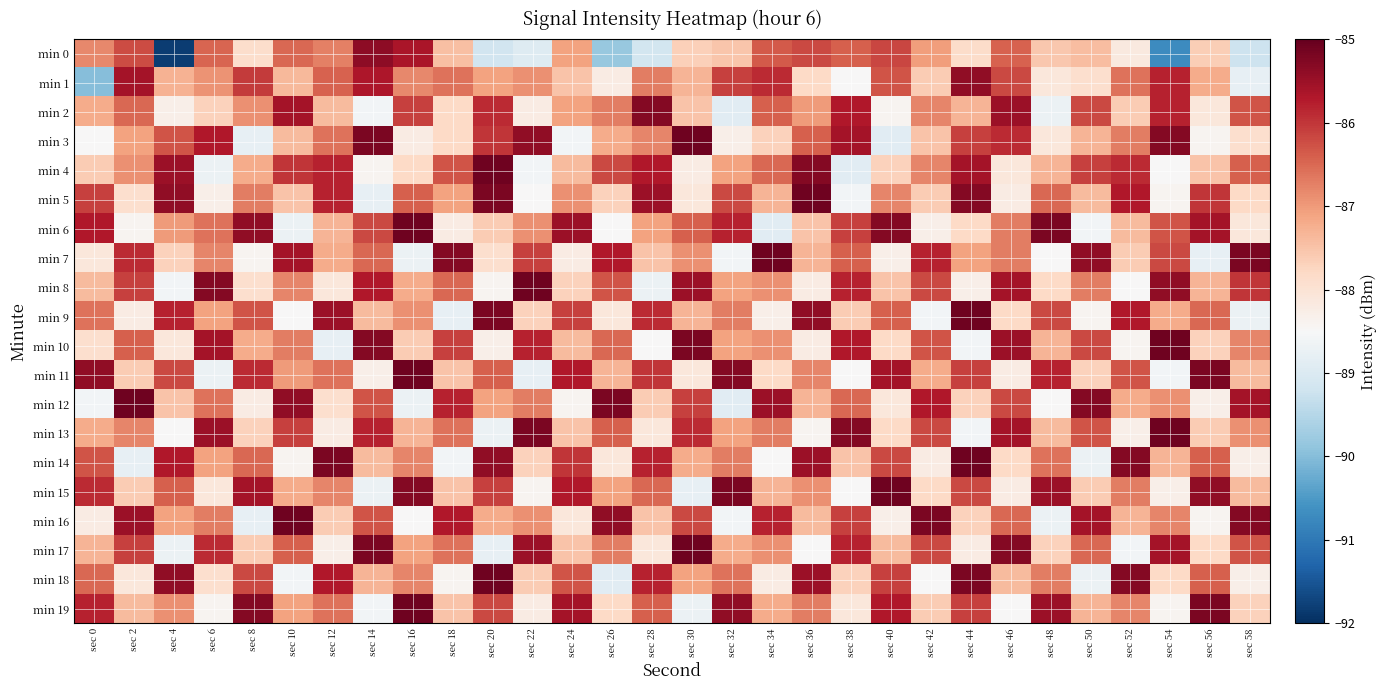

Reading left to right, extract all data points from this chart.

min 0: sec 0=-86.8	sec 2=-86.2	sec 4=-91.8	sec 6=-86.5	sec 8=-87.9	sec 10=-86.5	sec 12=-86.7	sec 14=-85.4	sec 16=-85.6	sec 18=-87.5	sec 20=-89.2	sec 22=-88.9	sec 24=-87.1	sec 26=-89.8	sec 28=-89.1	sec 30=-87.7	sec 32=-87.5	sec 34=-86.4	sec 36=-86.2	sec 38=-86.4	sec 40=-86.1	sec 42=-87.0	sec 44=-87.9	sec 46=-86.4	sec 48=-87.6	sec 50=-87.4	sec 52=-88.1	sec 54=-90.7	sec 56=-87.6	sec 58=-89.2
min 1: sec 0=-90.0	sec 2=-85.6	sec 4=-87.3	sec 6=-86.9	sec 8=-86.1	sec 10=-87.4	sec 12=-86.4	sec 14=-85.7	sec 16=-86.8	sec 18=-86.6	sec 20=-87.1	sec 22=-86.9	sec 24=-87.5	sec 26=-88.2	sec 28=-86.7	sec 30=-87.3	sec 32=-86.1	sec 34=-85.9	sec 36=-87.8	sec 38=-88.5	sec 40=-86.3	sec 42=-87.6	sec 44=-85.4	sec 46=-86.2	sec 48=-88.1	sec 50=-87.9	sec 52=-86.6	sec 54=-85.8	sec 56=-87.2	sec 58=-88.8
min 2: sec 0=-87.2	sec 2=-86.5	sec 4=-88.3	sec 6=-87.7	sec 8=-86.9	sec 10=-85.6	sec 12=-87.4	sec 14=-88.6	sec 16=-86.1	sec 18=-87.8	sec 20=-85.9	sec 22=-88.2	sec 24=-87.1	sec 26=-86.7	sec 28=-85.3	sec 30=-87.5	sec 32=-88.9	sec 34=-86.4	sec 36=-87.0	sec 38=-85.7	sec 40=-88.4	sec 42=-86.8	sec 44=-87.3	sec 46=-85.5	sec 48=-88.7	sec 50=-86.2	sec 52=-87.6	sec 54=-85.8	sec 56=-88.1	sec 58=-86.3
min 3: sec 0=-88.5	sec 2=-87.1	sec 4=-86.3	sec 6=-85.7	sec 8=-88.8	sec 10=-87.4	sec 12=-86.6	sec 14=-85.2	sec 16=-88.2	sec 18=-87.8	sec 20=-86.0	sec 22=-85.4	sec 24=-88.6	sec 26=-87.2	sec 28=-86.8	sec 30=-85.1	sec 32=-88.3	sec 34=-87.7	sec 36=-86.4	sec 38=-85.6	sec 40=-88.9	sec 42=-87.5	sec 44=-86.1	sec 46=-85.9	sec 48=-88.1	sec 50=-87.3	sec 52=-86.7	sec 54=-85.3	sec 56=-88.4	sec 58=-87.9
min 4: sec 0=-87.6	sec 2=-86.9	sec 4=-85.5	sec 6=-88.7	sec 8=-87.2	sec 10=-86.0	sec 12=-85.8	sec 14=-88.4	sec 16=-87.8	sec 18=-86.3	sec 20=-85.1	sec 22=-88.6	sec 24=-87.4	sec 26=-86.2	sec 28=-85.7	sec 30=-88.2	sec 32=-87.1	sec 34=-86.5	sec 36=-85.3	sec 38=-88.9	sec 40=-87.7	sec 42=-86.8	sec 44=-85.6	sec 46=-88.1	sec 48=-87.3	sec 50=-86.1	sec 52=-85.9	sec 54=-88.5	sec 56=-87.5	sec 58=-86.4
min 5: sec 0=-86.1	sec 2=-87.9	sec 4=-85.4	sec 6=-88.3	sec 8=-86.7	sec 10=-87.5	sec 12=-85.8	sec 14=-88.8	sec 16=-86.4	sec 18=-87.1	sec 20=-85.2	sec 22=-88.5	sec 24=-86.9	sec 26=-87.7	sec 28=-85.5	sec 30=-88.1	sec 32=-86.2	sec 34=-87.3	sec 36=-85.1	sec 38=-88.6	sec 40=-86.8	sec 42=-87.6	sec 44=-85.3	sec 46=-88.2	sec 48=-86.5	sec 50=-87.4	sec 52=-85.7	sec 54=-88.4	sec 56=-86.0	sec 58=-87.8
min 6: sec 0=-85.7	sec 2=-88.4	sec 4=-87.0	sec 6=-86.6	sec 8=-85.4	sec 10=-88.7	sec 12=-87.3	sec 14=-86.2	sec 16=-85.1	sec 18=-88.2	sec 20=-87.6	sec 22=-86.9	sec 24=-85.5	sec 26=-88.5	sec 28=-87.1	sec 30=-86.4	sec 32=-85.8	sec 34=-88.9	sec 36=-87.5	sec 38=-86.1	sec 40=-85.3	sec 42=-88.3	sec 44=-87.8	sec 46=-86.7	sec 48=-85.2	sec 50=-88.6	sec 52=-87.4	sec 54=-86.3	sec 56=-85.6	sec 58=-88.1
min 7: sec 0=-88.1	sec 2=-85.9	sec 4=-87.7	sec 6=-86.8	sec 8=-88.4	sec 10=-85.6	sec 12=-87.2	sec 14=-86.5	sec 16=-88.7	sec 18=-85.3	sec 20=-87.9	sec 22=-86.1	sec 24=-88.2	sec 26=-85.7	sec 28=-87.5	sec 30=-86.9	sec 32=-88.6	sec 34=-85.1	sec 36=-87.3	sec 38=-86.4	sec 40=-88.3	sec 42=-85.8	sec 44=-87.1	sec 46=-86.7	sec 48=-88.5	sec 50=-85.4	sec 52=-87.6	sec 54=-86.2	sec 56=-88.8	sec 58=-85.2
min 8: sec 0=-87.4	sec 2=-86.1	sec 4=-88.6	sec 6=-85.3	sec 8=-87.9	sec 10=-86.8	sec 12=-88.1	sec 14=-85.7	sec 16=-87.2	sec 18=-86.5	sec 20=-88.4	sec 22=-85.1	sec 24=-87.7	sec 26=-86.3	sec 28=-88.7	sec 30=-85.5	sec 32=-87.1	sec 34=-86.9	sec 36=-88.2	sec 38=-85.8	sec 40=-87.5	sec 42=-86.2	sec 44=-88.3	sec 46=-85.6	sec 48=-87.8	sec 50=-86.7	sec 52=-88.5	sec 54=-85.4	sec 56=-87.3	sec 58=-86.0
min 9: sec 0=-86.6	sec 2=-88.2	sec 4=-85.8	sec 6=-87.1	sec 8=-86.3	sec 10=-88.5	sec 12=-85.5	sec 14=-87.4	sec 16=-86.9	sec 18=-88.8	sec 20=-85.2	sec 22=-87.7	sec 24=-86.1	sec 26=-88.1	sec 28=-85.9	sec 30=-87.3	sec 32=-86.7	sec 34=-88.3	sec 36=-85.4	sec 38=-87.6	sec 40=-86.4	sec 42=-88.6	sec 44=-85.1	sec 46=-87.8	sec 48=-86.2	sec 50=-88.4	sec 52=-85.7	sec 54=-87.2	sec 56=-86.5	sec 58=-88.7
min 10: sec 0=-87.9	sec 2=-86.4	sec 4=-88.1	sec 6=-85.6	sec 8=-87.2	sec 10=-86.7	sec 12=-88.8	sec 14=-85.3	sec 16=-87.6	sec 18=-86.1	sec 20=-88.3	sec 22=-85.8	sec 24=-87.4	sec 26=-86.5	sec 28=-88.5	sec 30=-85.2	sec 32=-87.1	sec 34=-86.9	sec 36=-88.2	sec 38=-85.7	sec 40=-87.8	sec 42=-86.3	sec 44=-88.6	sec 46=-85.5	sec 48=-87.3	sec 50=-86.2	sec 52=-88.4	sec 54=-85.1	sec 56=-87.7	sec 58=-86.8
min 11: sec 0=-85.4	sec 2=-87.6	sec 4=-86.2	sec 6=-88.7	sec 8=-85.9	sec 10=-87.0	sec 12=-86.6	sec 14=-88.3	sec 16=-85.1	sec 18=-87.5	sec 20=-86.4	sec 22=-88.8	sec 24=-85.7	sec 26=-87.3	sec 28=-86.0	sec 30=-88.1	sec 32=-85.3	sec 34=-87.8	sec 36=-86.8	sec 38=-88.5	sec 40=-85.6	sec 42=-87.2	sec 44=-86.1	sec 46=-88.2	sec 48=-85.8	sec 50=-87.7	sec 52=-86.3	sec 54=-88.6	sec 56=-85.2	sec 58=-87.4
min 12: sec 0=-88.6	sec 2=-85.1	sec 4=-87.5	sec 6=-86.6	sec 8=-88.2	sec 10=-85.4	sec 12=-87.9	sec 14=-86.3	sec 16=-88.7	sec 18=-85.8	sec 20=-87.1	sec 22=-86.7	sec 24=-88.4	sec 26=-85.2	sec 28=-87.6	sec 30=-86.1	sec 32=-88.9	sec 34=-85.5	sec 36=-87.3	sec 38=-86.5	sec 40=-88.1	sec 42=-85.7	sec 44=-87.7	sec 46=-86.2	sec 48=-88.5	sec 50=-85.3	sec 52=-87.2	sec 54=-86.9	sec 56=-88.3	sec 58=-85.6
min 13: sec 0=-87.2	sec 2=-86.8	sec 4=-88.5	sec 6=-85.5	sec 8=-87.7	sec 10=-86.1	sec 12=-88.2	sec 14=-85.8	sec 16=-87.3	sec 18=-86.6	sec 20=-88.7	sec 22=-85.2	sec 24=-87.5	sec 26=-86.4	sec 28=-88.1	sec 30=-85.9	sec 32=-87.1	sec 34=-86.7	sec 36=-88.4	sec 38=-85.3	sec 40=-87.8	sec 42=-86.2	sec 44=-88.6	sec 46=-85.6	sec 48=-87.4	sec 50=-86.3	sec 52=-88.3	sec 54=-85.1	sec 56=-87.6	sec 58=-86.9
min 14: sec 0=-86.3	sec 2=-88.8	sec 4=-85.7	sec 6=-87.1	sec 8=-86.5	sec 10=-88.4	sec 12=-85.2	sec 14=-87.4	sec 16=-86.8	sec 18=-88.6	sec 20=-85.4	sec 22=-87.7	sec 24=-86.0	sec 26=-88.1	sec 28=-85.8	sec 30=-87.2	sec 32=-86.7	sec 34=-88.5	sec 36=-85.5	sec 38=-87.5	sec 40=-86.2	sec 42=-88.2	sec 44=-85.1	sec 46=-87.8	sec 48=-86.6	sec 50=-88.7	sec 52=-85.3	sec 54=-87.3	sec 56=-86.4	sec 58=-88.3
min 15: sec 0=-85.9	sec 2=-87.6	sec 4=-86.4	sec 6=-88.1	sec 8=-85.6	sec 10=-87.2	sec 12=-86.8	sec 14=-88.7	sec 16=-85.3	sec 18=-87.5	sec 20=-86.1	sec 22=-88.4	sec 24=-85.7	sec 26=-87.1	sec 28=-86.5	sec 30=-88.8	sec 32=-85.2	sec 34=-87.3	sec 36=-86.9	sec 38=-88.5	sec 40=-85.1	sec 42=-87.8	sec 44=-86.2	sec 46=-88.2	sec 48=-85.5	sec 50=-87.6	sec 52=-86.7	sec 54=-88.3	sec 56=-85.4	sec 58=-87.4
min 16: sec 0=-88.2	sec 2=-85.5	sec 4=-87.1	sec 6=-86.7	sec 8=-88.8	sec 10=-85.1	sec 12=-87.6	sec 14=-86.3	sec 16=-88.5	sec 18=-85.7	sec 20=-87.2	sec 22=-86.9	sec 24=-88.1	sec 26=-85.4	sec 28=-87.5	sec 30=-86.2	sec 32=-88.6	sec 34=-85.8	sec 36=-87.4	sec 38=-86.1	sec 40=-88.3	sec 42=-85.2	sec 44=-87.7	sec 46=-86.5	sec 48=-88.7	sec 50=-85.6	sec 52=-87.3	sec 54=-86.8	sec 56=-88.4	sec 58=-85.3
min 17: sec 0=-87.3	sec 2=-86.1	sec 4=-88.7	sec 6=-85.9	sec 8=-87.6	sec 10=-86.4	sec 12=-88.3	sec 14=-85.2	sec 16=-87.1	sec 18=-86.6	sec 20=-88.8	sec 22=-85.5	sec 24=-87.5	sec 26=-86.7	sec 28=-88.1	sec 30=-85.1	sec 32=-87.2	sec 34=-86.9	sec 36=-88.5	sec 38=-85.8	sec 40=-87.4	sec 42=-86.2	sec 44=-88.2	sec 46=-85.3	sec 48=-87.7	sec 50=-86.5	sec 52=-88.6	sec 54=-85.6	sec 56=-87.8	sec 58=-86.3
min 18: sec 0=-86.5	sec 2=-88.1	sec 4=-85.4	sec 6=-87.9	sec 8=-86.2	sec 10=-88.6	sec 12=-85.7	sec 14=-87.3	sec 16=-86.8	sec 18=-88.4	sec 20=-85.1	sec 22=-87.6	sec 24=-86.3	sec 26=-88.9	sec 28=-85.8	sec 30=-87.1	sec 32=-86.6	sec 34=-88.2	sec 36=-85.5	sec 38=-87.7	sec 40=-86.1	sec 42=-88.5	sec 44=-85.2	sec 46=-87.4	sec 48=-86.7	sec 50=-88.7	sec 52=-85.3	sec 54=-87.8	sec 56=-86.4	sec 58=-88.3
min 19: sec 0=-85.8	sec 2=-87.4	sec 4=-86.9	sec 6=-88.4	sec 8=-85.3	sec 10=-87.1	sec 12=-86.6	sec 14=-88.6	sec 16=-85.1	sec 18=-87.5	sec 20=-86.2	sec 22=-88.2	sec 24=-85.6	sec 26=-87.8	sec 28=-86.4	sec 30=-88.7	sec 32=-85.4	sec 34=-87.2	sec 36=-86.7	sec 38=-88.1	sec 40=-85.7	sec 42=-87.6	sec 44=-86.1	sec 46=-88.5	sec 48=-85.5	sec 50=-87.3	sec 52=-86.8	sec 54=-88.4	sec 56=-85.2	sec 58=-87.7